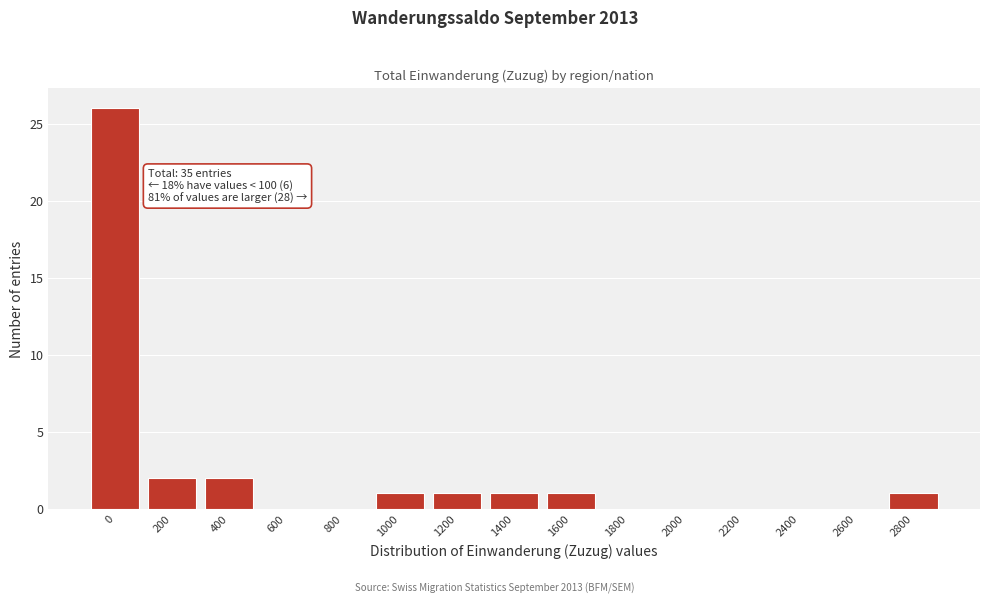

Reading left to right, list all the values displayed in this chart.

0=26	200=2	400=2	600=0	800=0	1000=1	1200=1	1400=1	1600=1	1800=0	2000=0	2200=0	2400=0	2600=0	2800=1